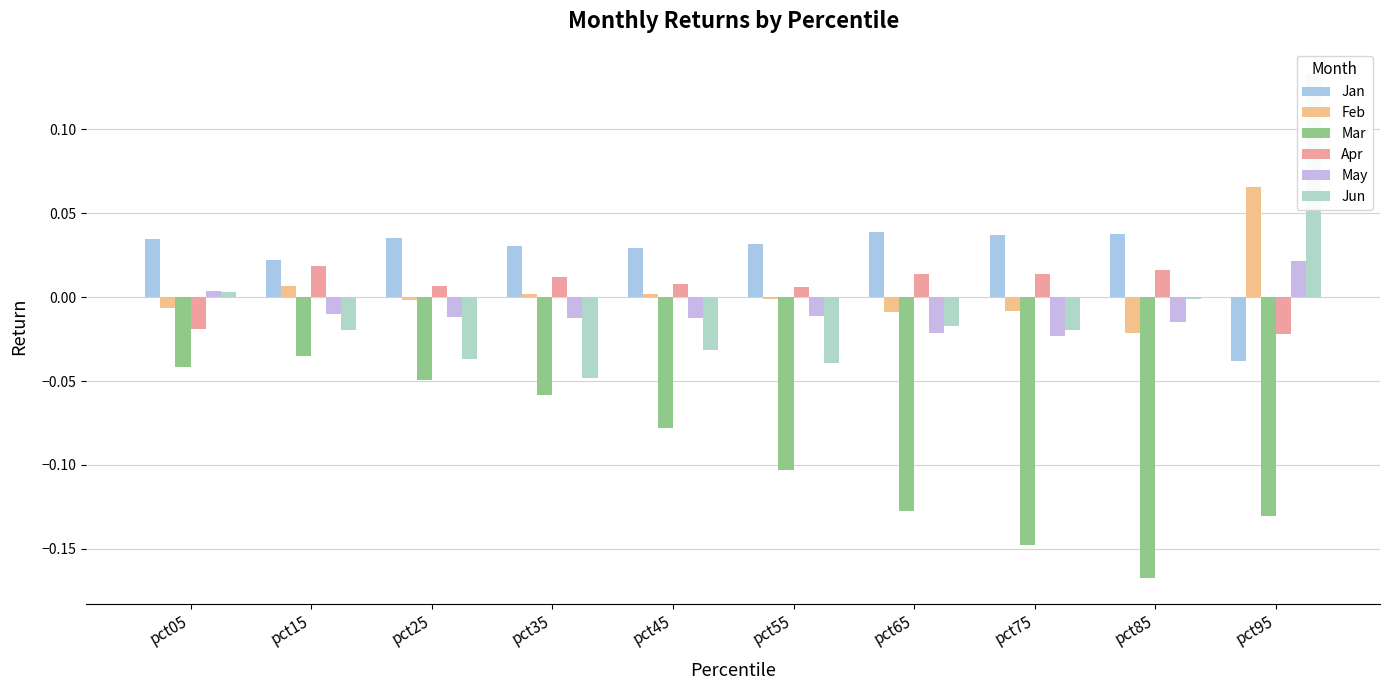

The value of Apr at pct95 is -0.0. True or false?

True